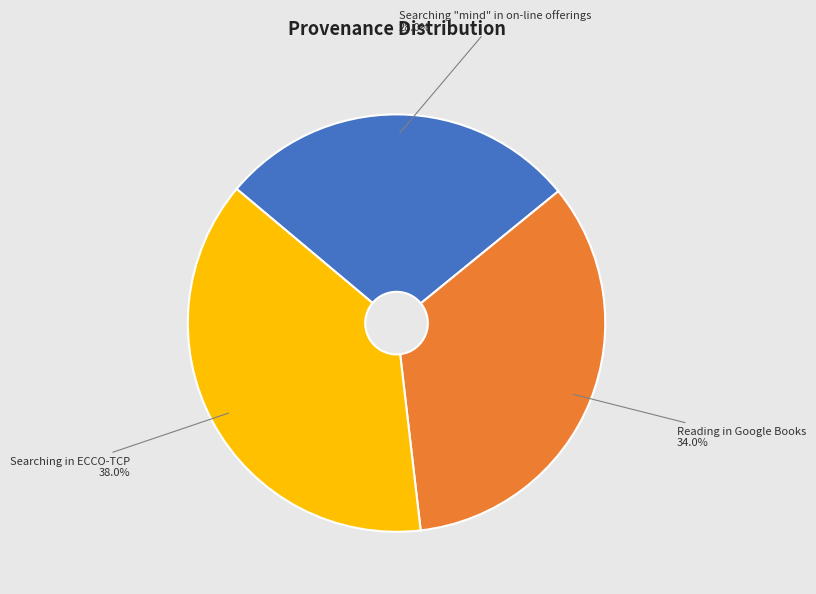

Is it true that Reading in Google Books is 34% of the pie?

True